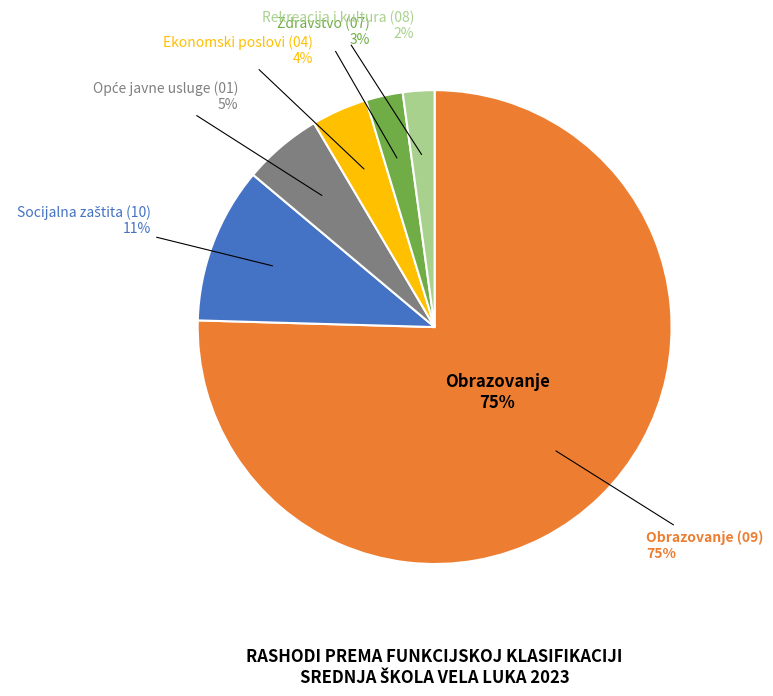

Is there a majority slice in this chart?

Yes